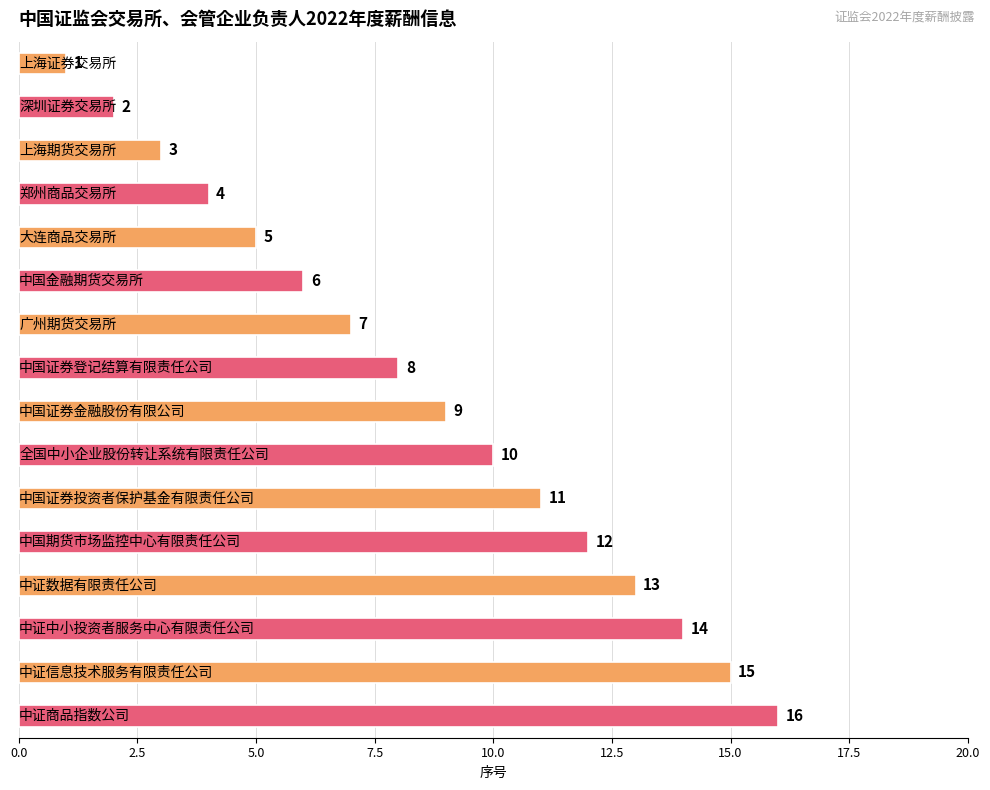

What is the sum of all values?

136